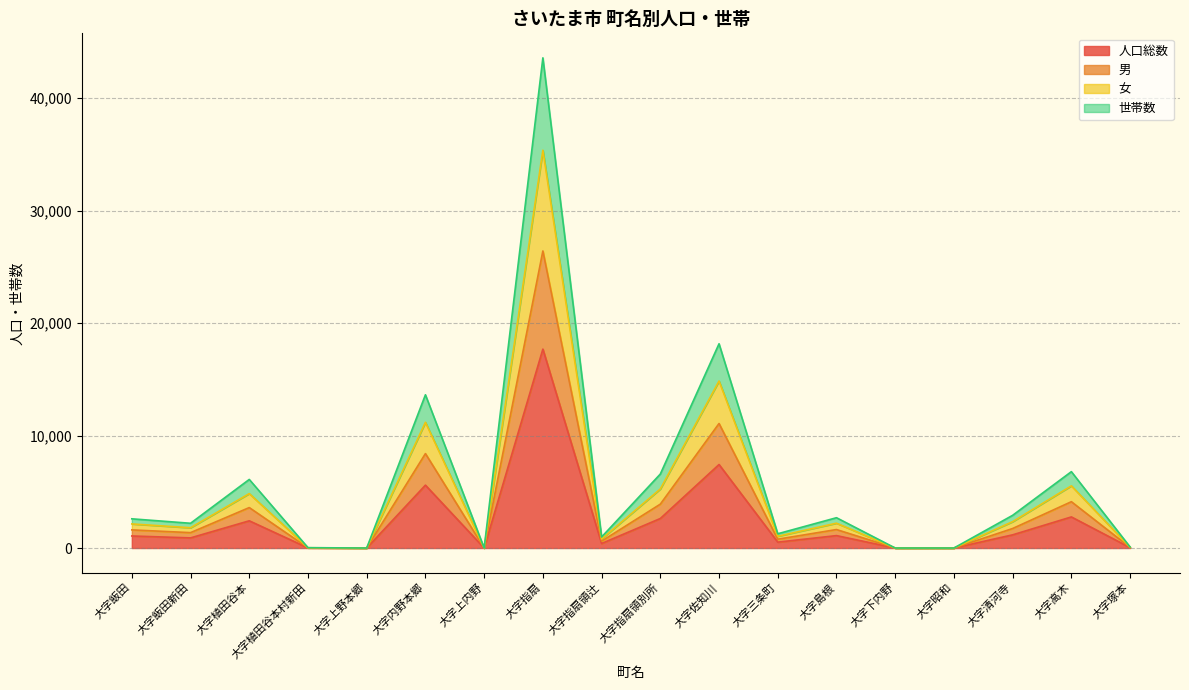

How many data points in 人口総数 are above 1071?

8